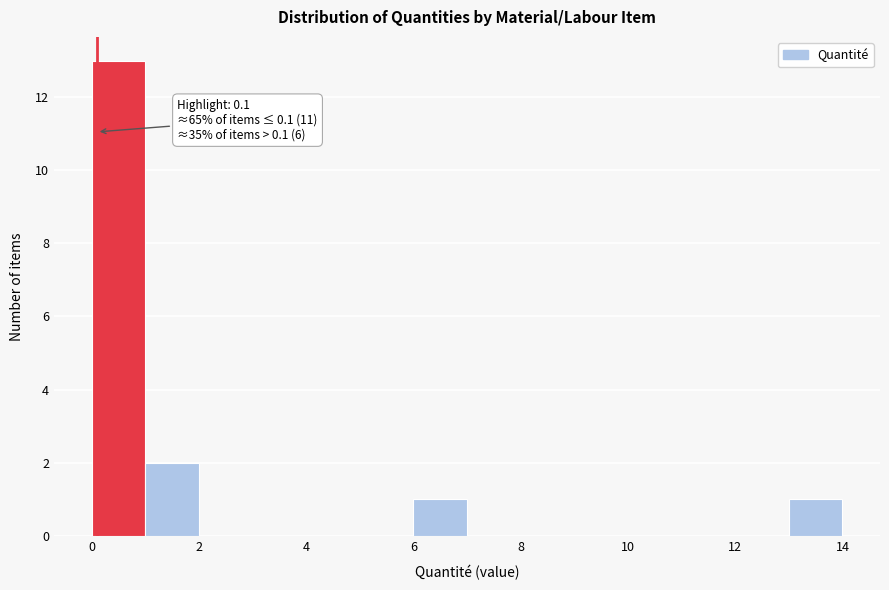

Over which range of the x-axis is the bar tallest?

0 to 1